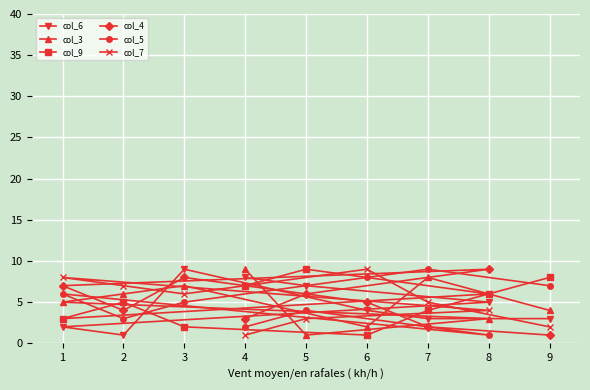

How many interior local valleys does the col_6 series have?

1